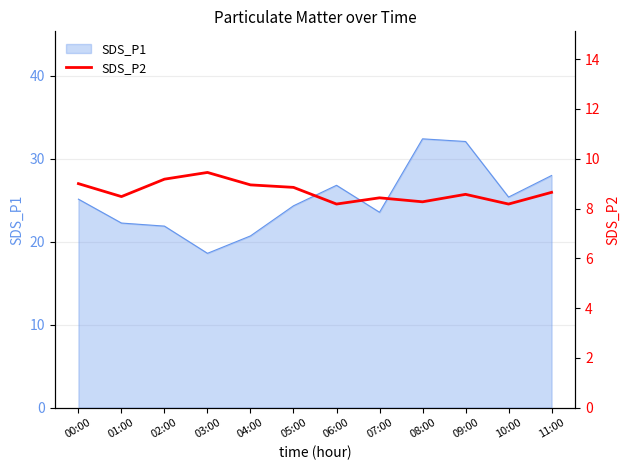

Reading left to right, what are all the values shown in this chart?

00:00=9.0	01:00=8.5	02:00=9.2	03:00=9.4	04:00=8.9	05:00=8.8	06:00=8.2	07:00=8.4	08:00=8.3	09:00=8.6	10:00=8.2	11:00=8.7